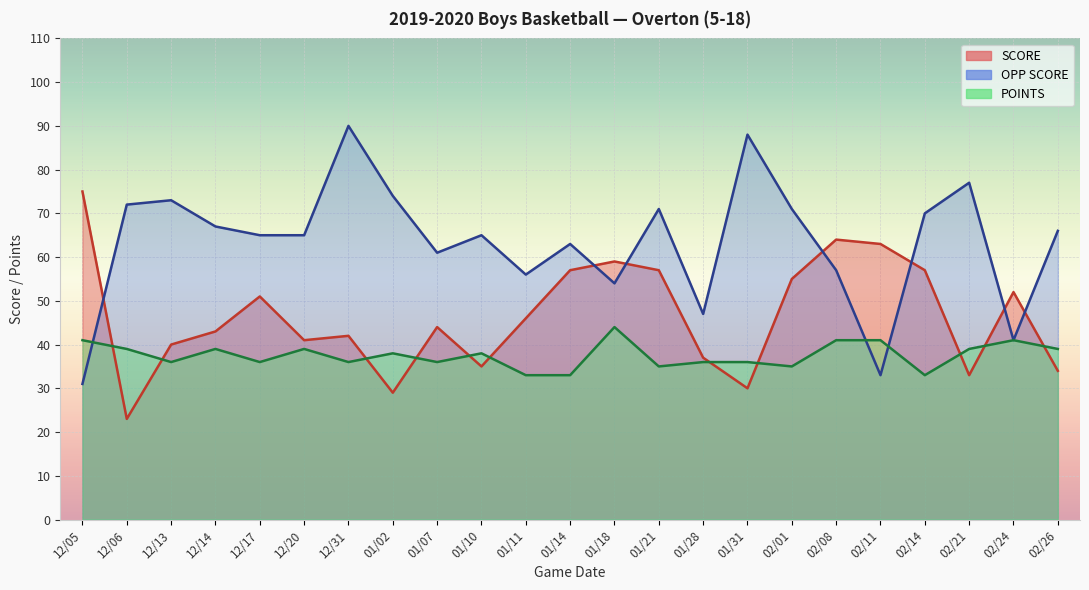

Is it true that SCORE equals 16 at 01/07?

False